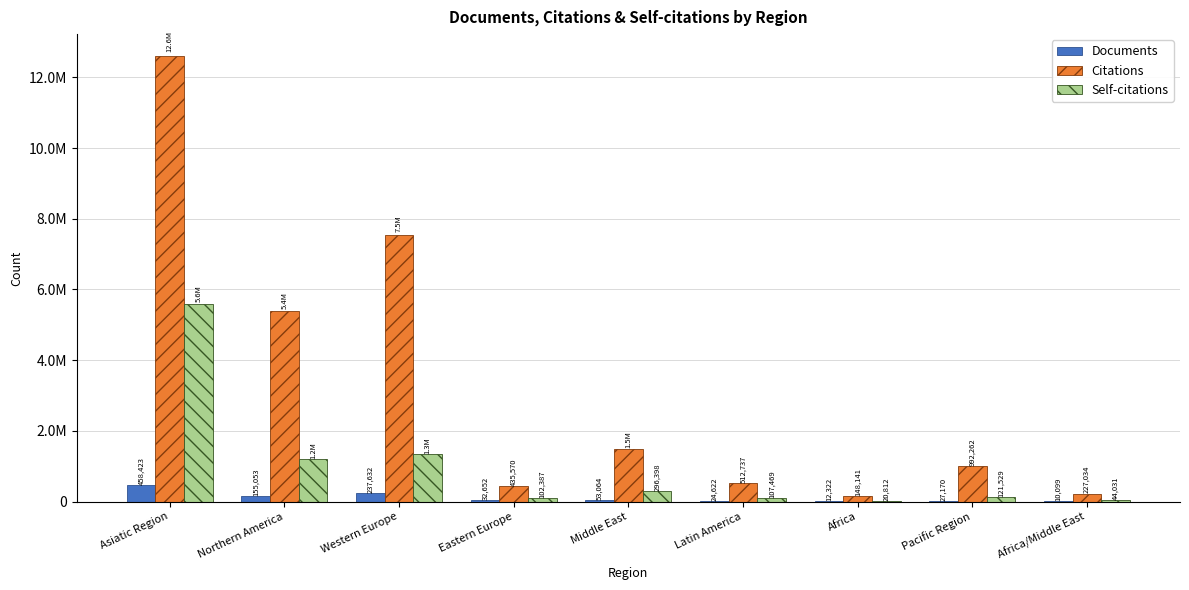

Reading left to right, what are all the values shown in this chart?

Documents: Asiatic Region=458423	Northern America=155053	Western Europe=237632	Eastern Europe=32652	Middle East=53064	Latin America=24622	Africa=12322	Pacific Region=27170	Africa/Middle East=10099
Citations: Asiatic Region=12595659	Northern America=5394887	Western Europe=7538845	Eastern Europe=435570	Middle East=1491006	Latin America=512737	Africa=148141	Pacific Region=992262	Africa/Middle East=227034
Self-citations: Asiatic Region=5595330	Northern America=1195402	Western Europe=1344940	Eastern Europe=102387	Middle East=296398	Latin America=107469	Africa=20812	Pacific Region=121529	Africa/Middle East=44031